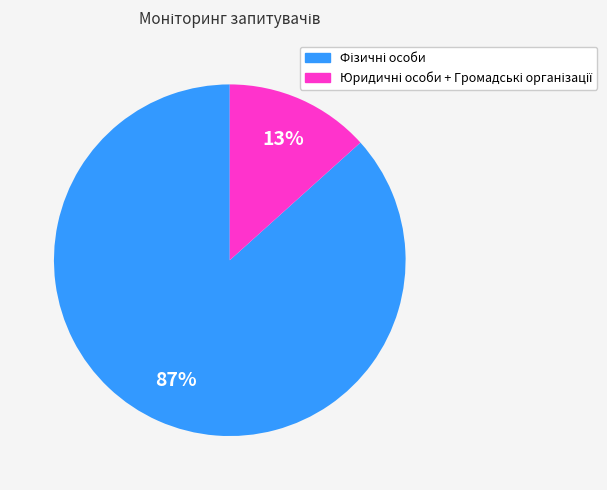

Is there a majority slice in this chart?

Yes